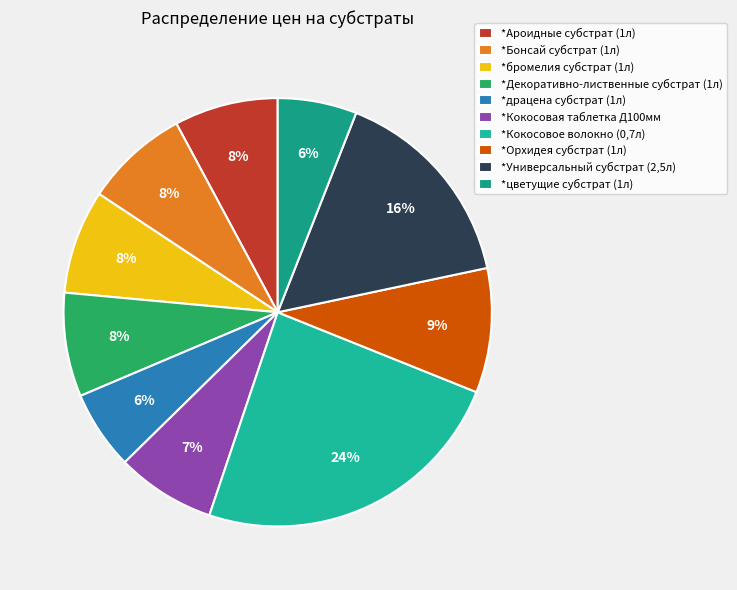

Count the number of slices in the pie.

10